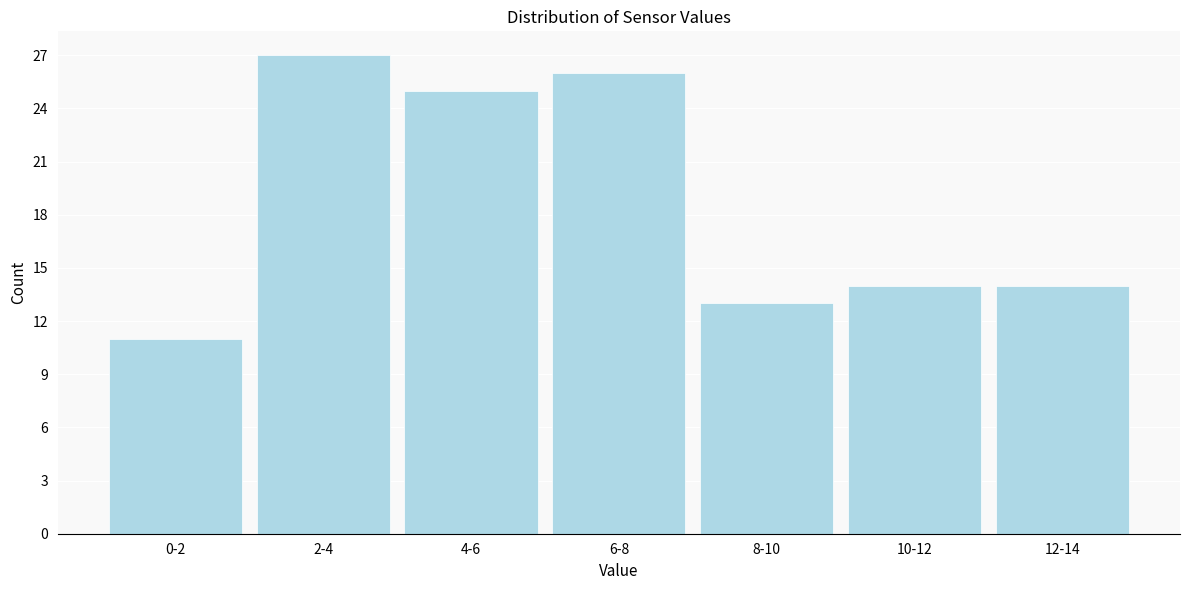

Reading left to right, extract all data points from this chart.

0-2=11	2-4=27	4-6=25	6-8=26	8-10=13	10-12=14	12-14=14